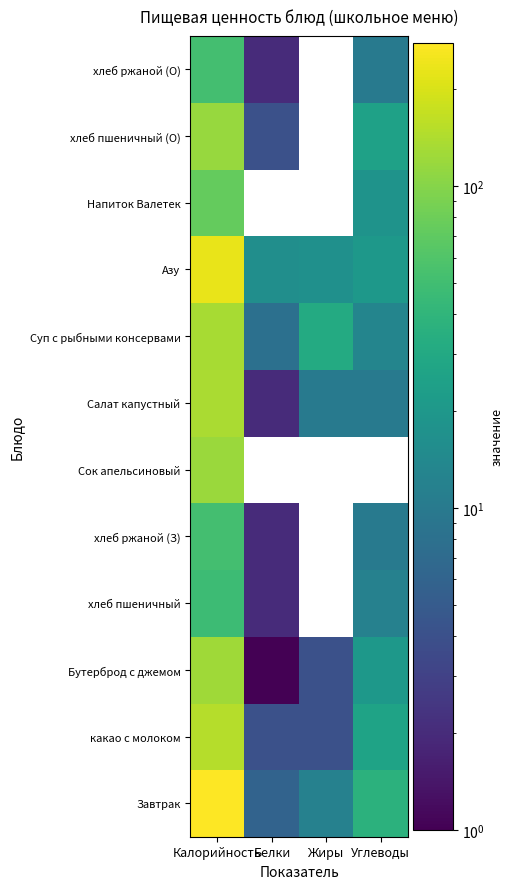

Reading left to right, list all the values displayed in this chart.

Завтрак: Калорийность=279	Белки=6	Жиры=12	Углеводы=37
какао с молоком: Калорийность=150	Белки=4	Жиры=4	Углеводы=26
Бутерброд с джемом: Калорийность=124	Белки=1	Жиры=4	Углеводы=20
хлеб пшеничный: Калорийность=47	Белки=2	Жиры=0	Углеводы=12
хлеб ржаной (З): Калорийность=52	Белки=2	Жиры=0	Углеводы=10
Сок апельсиновый: Калорийность=120	Белки=0	Жиры=0	Углеводы=0
Салат капустный: Калорийность=136	Белки=2	Жиры=10	Углеводы=10
Суп с рыбными консервами: Калорийность=133	Белки=8	Жиры=31	Углеводы=13
Азу: Калорийность=229	Белки=16	Жиры=17	Углеводы=20
Напиток Валетек: Калорийность=74	Белки=0	Жиры=0	Углеводы=18
хлеб пшеничный (О): Калорийность=117	Белки=4	Жиры=0	Углеводы=25
хлеб ржаной (О): Калорийность=52	Белки=2	Жиры=0	Углеводы=10